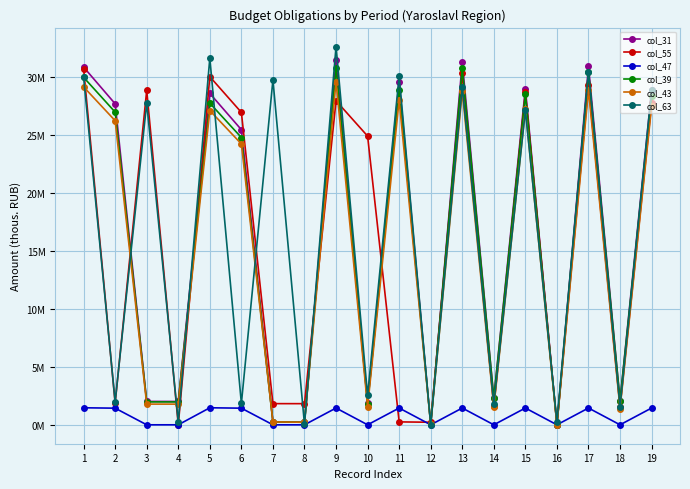

What is the total value across all series at 2?

86262001.1